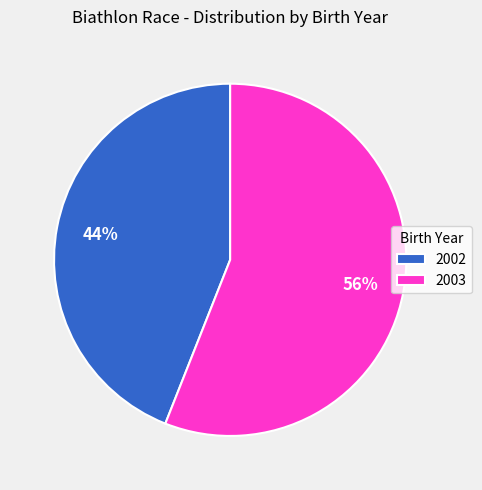

True or false: 2003 accounts for 42% of the total.

False